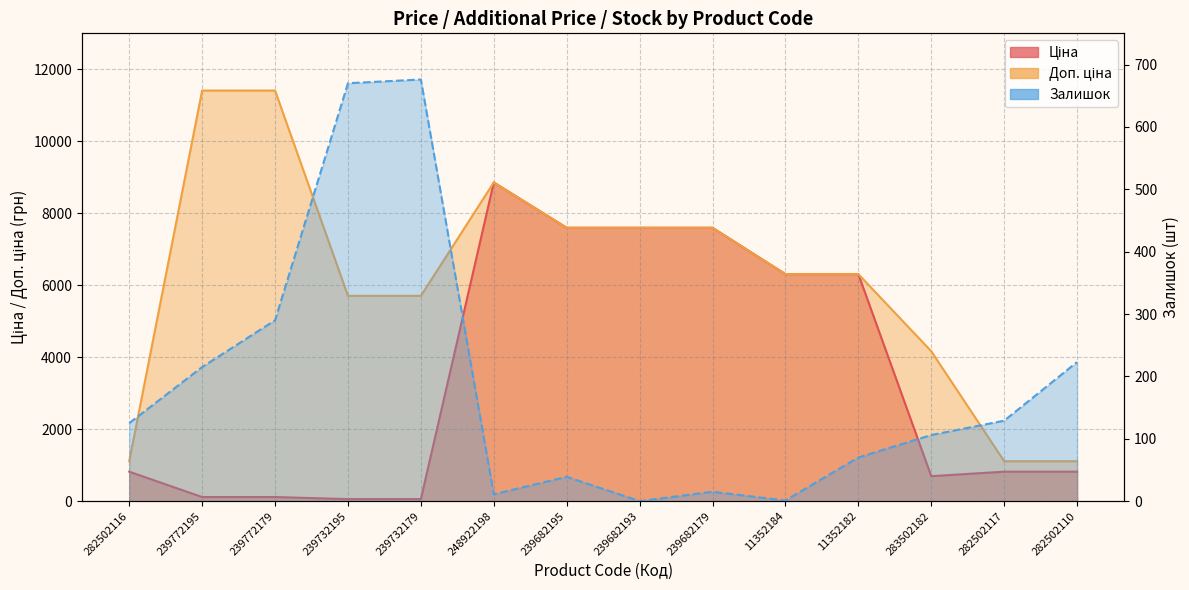

What is the difference between the maximum and minimum values in the Доп. ціна series?

10300.8